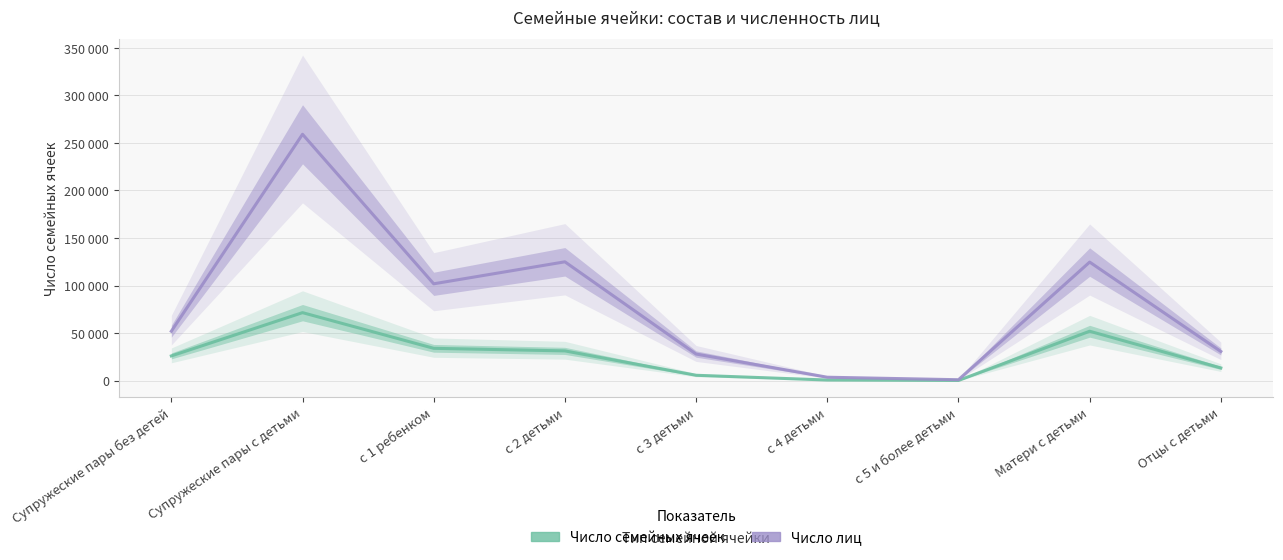

Reading left to right, extract all data points from this chart.

Число семейных ячеек: 25949	71463	33931	31232	5583	588	124	51906	13298
Число лиц: 51898	259084	101796	124931	27916	3528	898	124644	30614